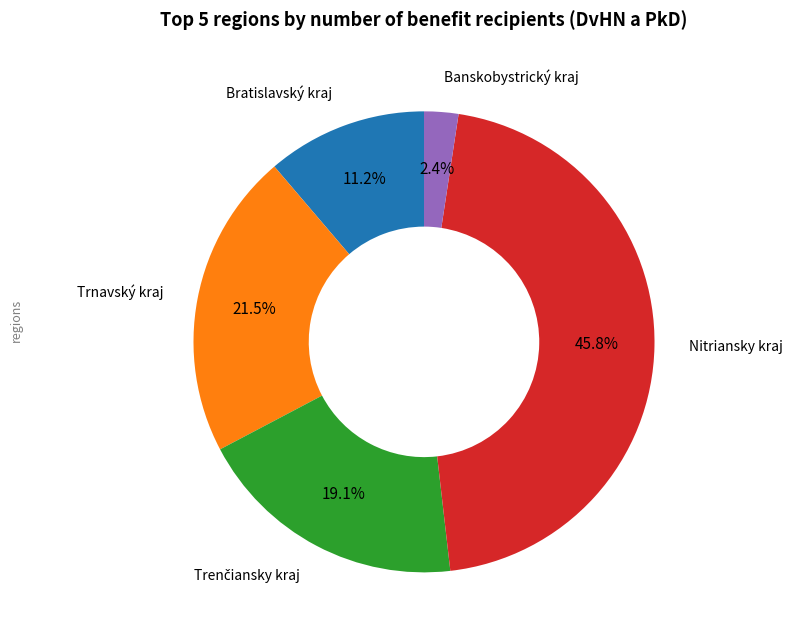

Is there any slice that represents more than half of the pie?

No